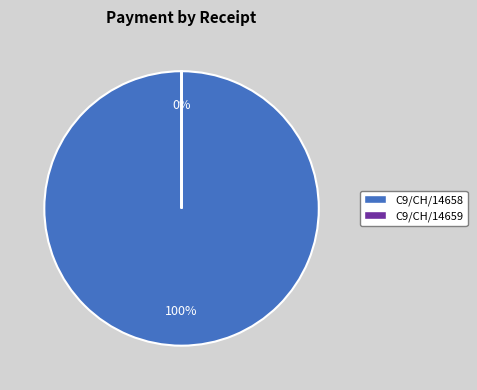

True or false: C9/CH/14658 accounts for 100% of the total.

True